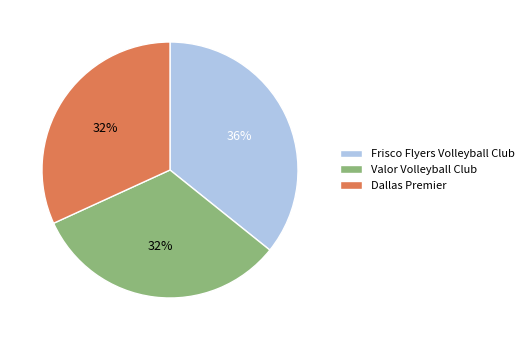

Does Frisco Flyers Volleyball Club represent more than half of the total?

No